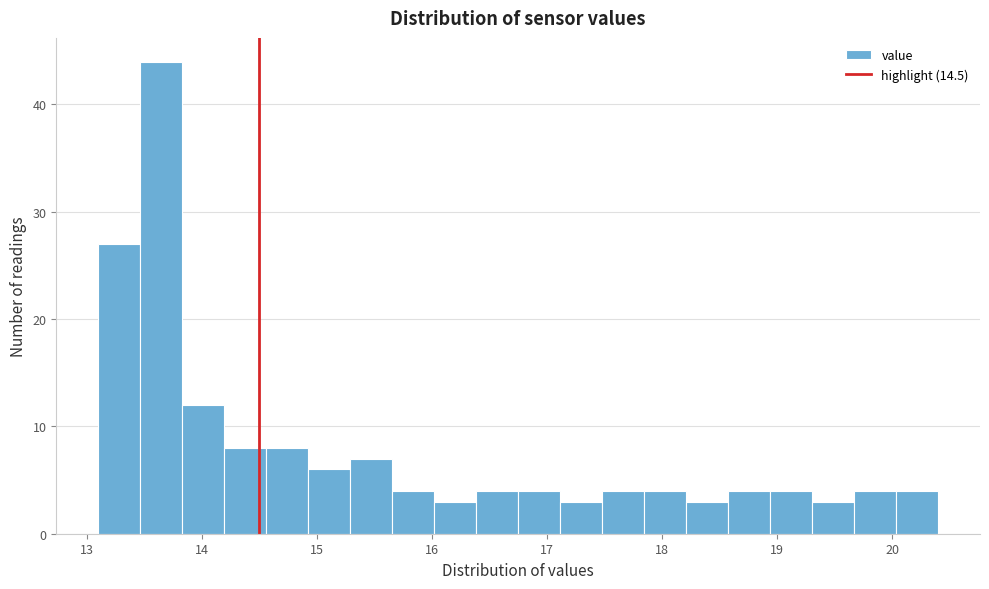

Around what value on the x-axis is the tallest bar? Give the approximate position of its centre, as read against the axis.

13.6